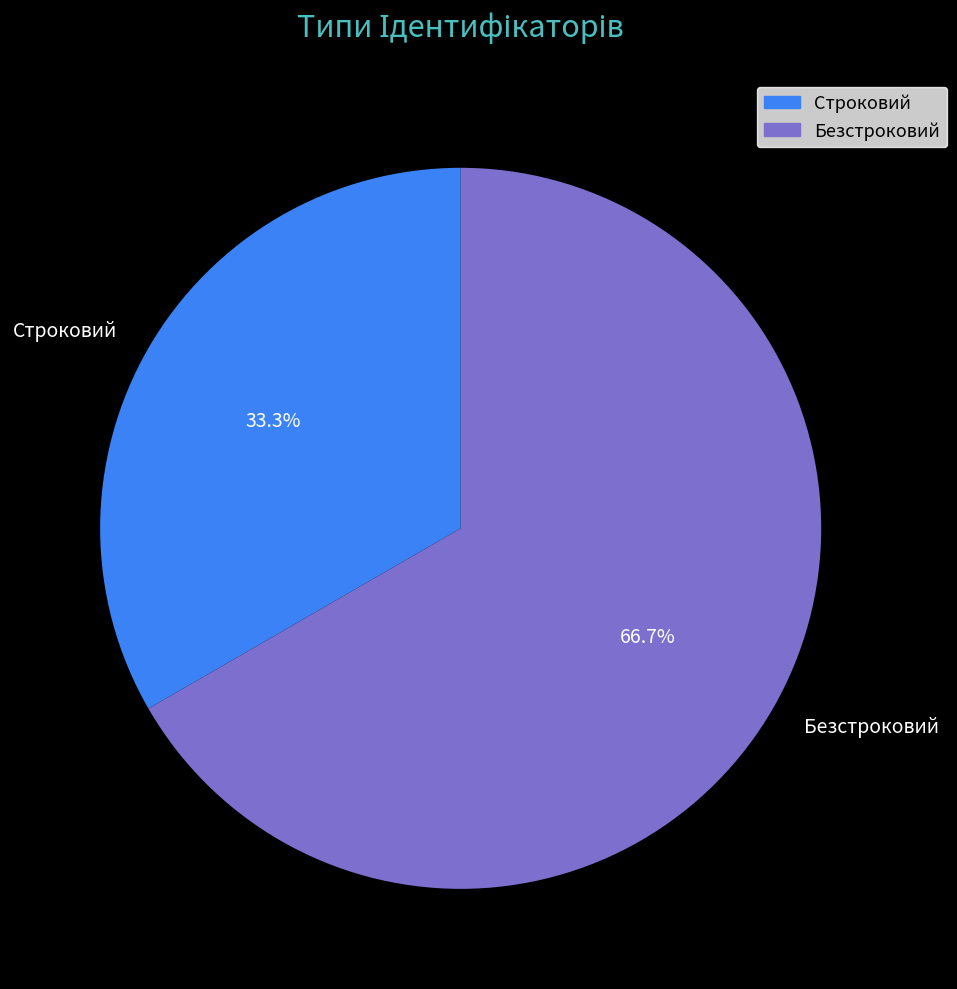

Which category accounts for the majority?

Безстроковий